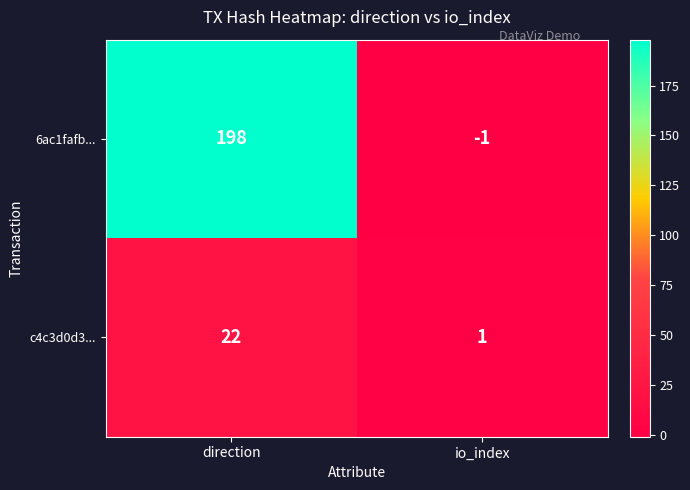

At which category does the chart reach its minimum across all series?

io_index